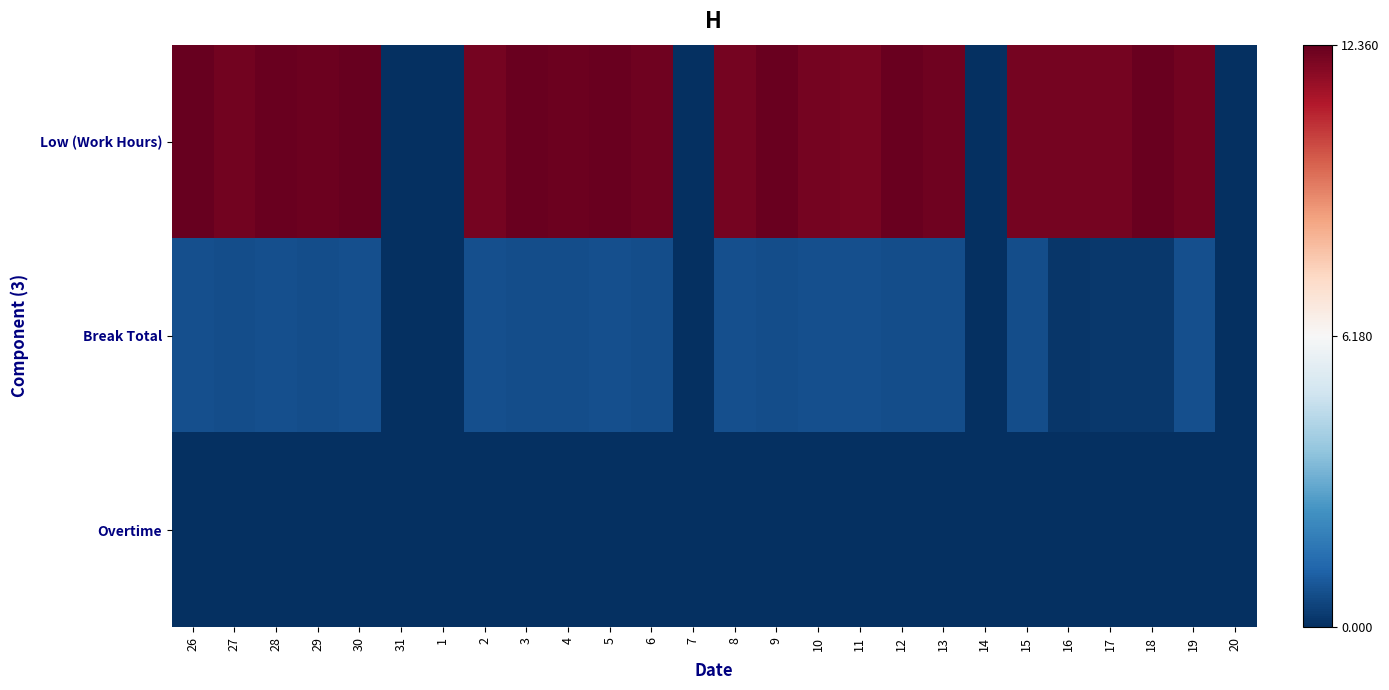

Which label corresponds to the smallest value in the chart?

31